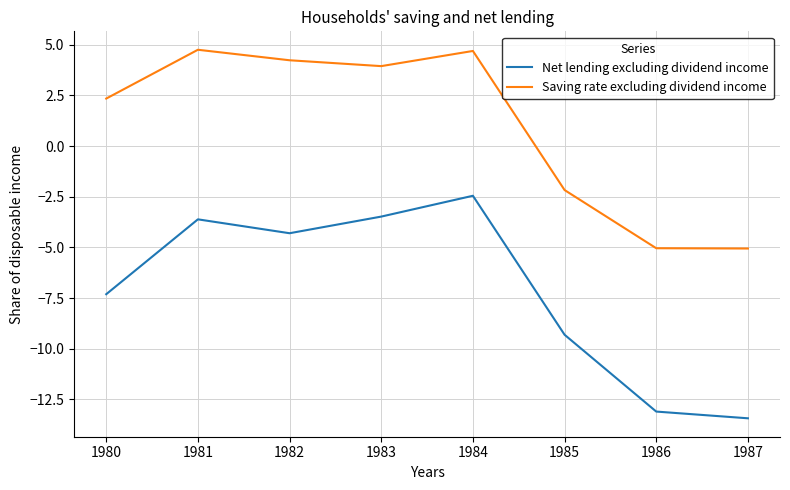

Where does the Net lending excluding dividend income series first go above -4?

1981